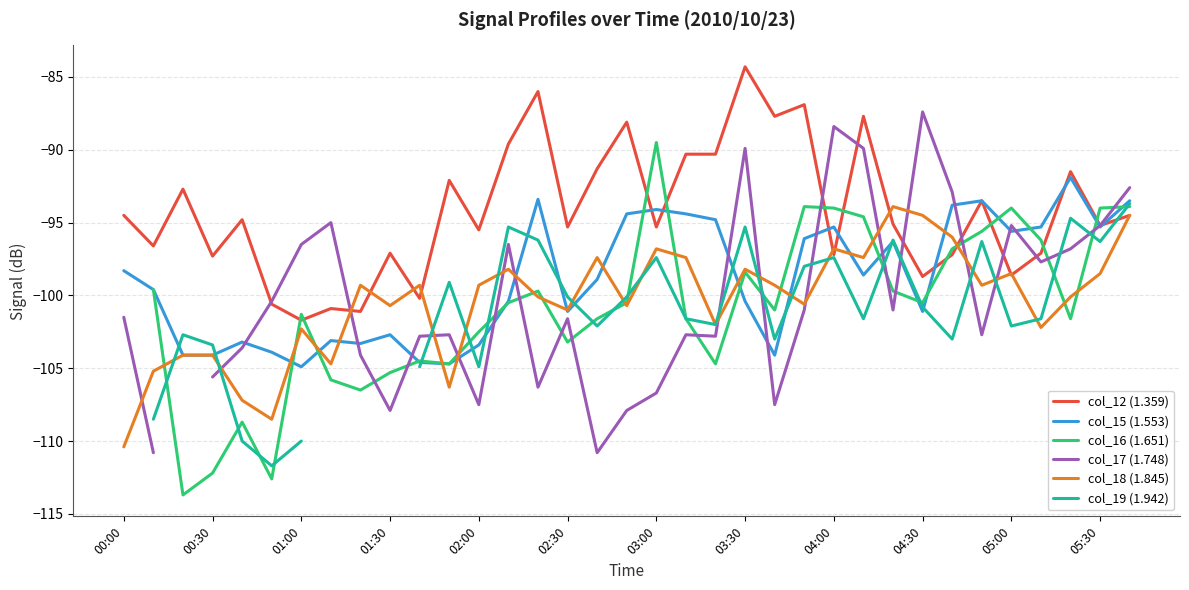

True or false: col_15 (1.553) has a value of -44.4 at 03:00.

False